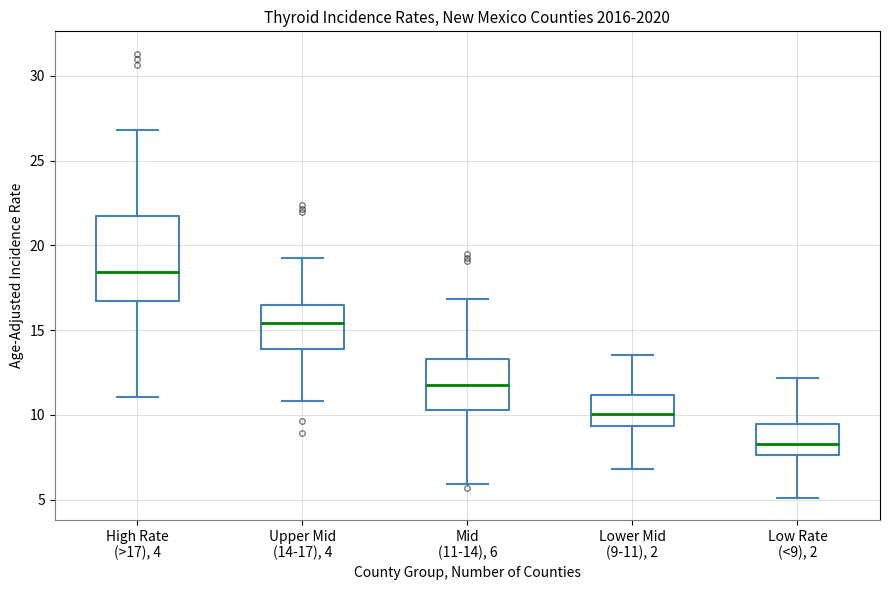

Which box is the tallest, from its lower edge to its upper edge?

High Rate (>17), 4